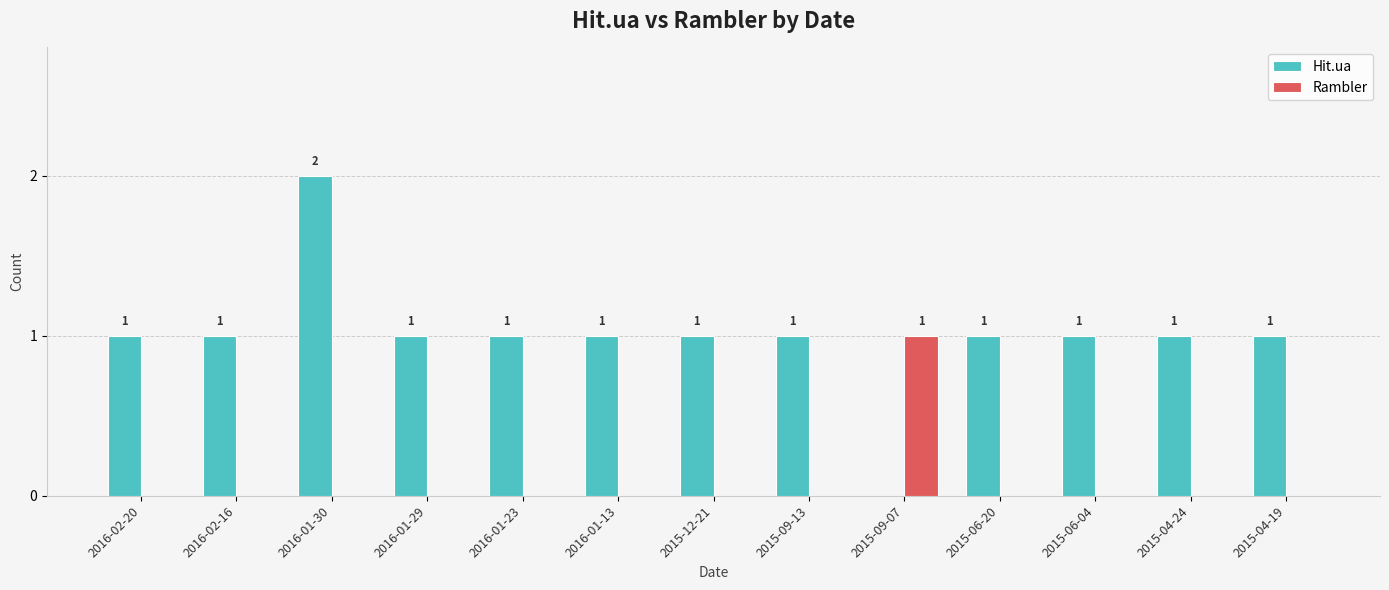

Reading left to right, extract all data points from this chart.

Hit.ua: 2016-02-20=1	2016-02-16=1	2016-01-30=2	2016-01-29=1	2016-01-23=1	2016-01-13=1	2015-12-21=1	2015-09-13=1	2015-09-07=0	2015-06-20=1	2015-06-04=1	2015-04-24=1	2015-04-19=1
Rambler: 2016-02-20=0	2016-02-16=0	2016-01-30=0	2016-01-29=0	2016-01-23=0	2016-01-13=0	2015-12-21=0	2015-09-13=0	2015-09-07=1	2015-06-20=0	2015-06-04=0	2015-04-24=0	2015-04-19=0